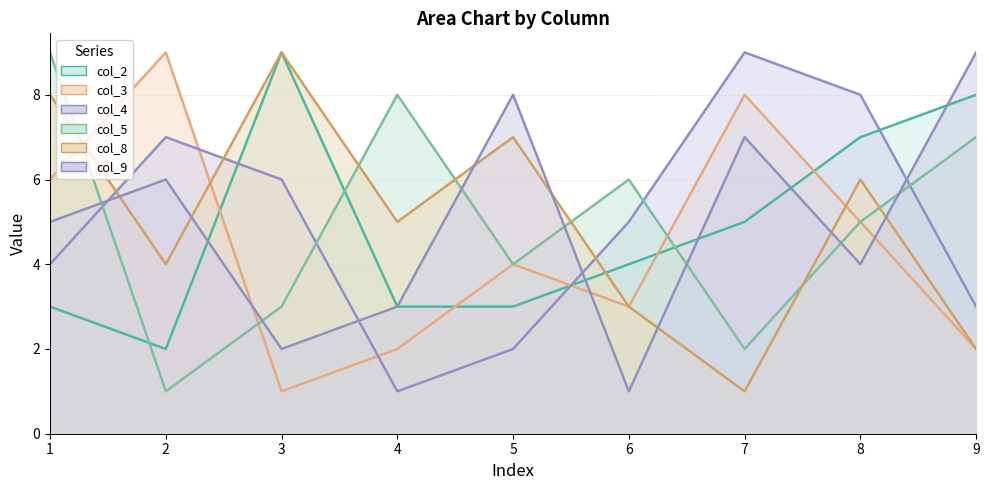

What is the value of the col_8_line point at the 1st from the left?

8